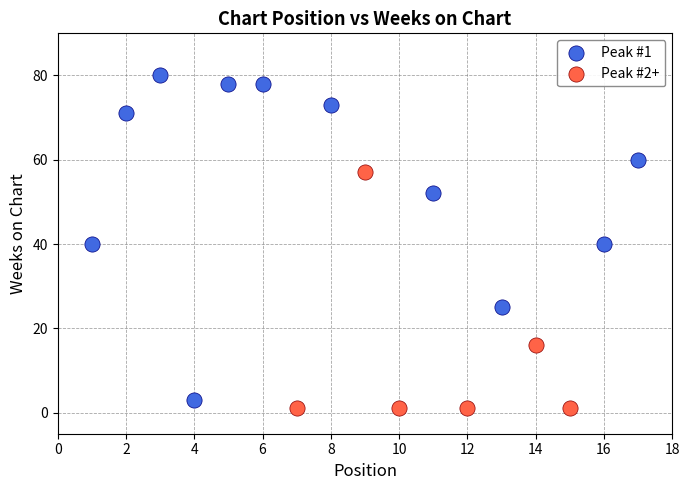

Which series has the largest Y range (max minus min)?

Peak #1